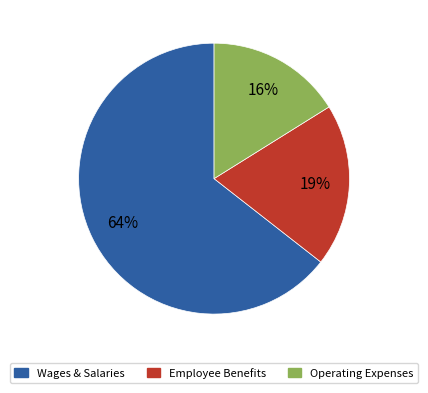

To the nearest percent, what is the average slice percentage?

33%